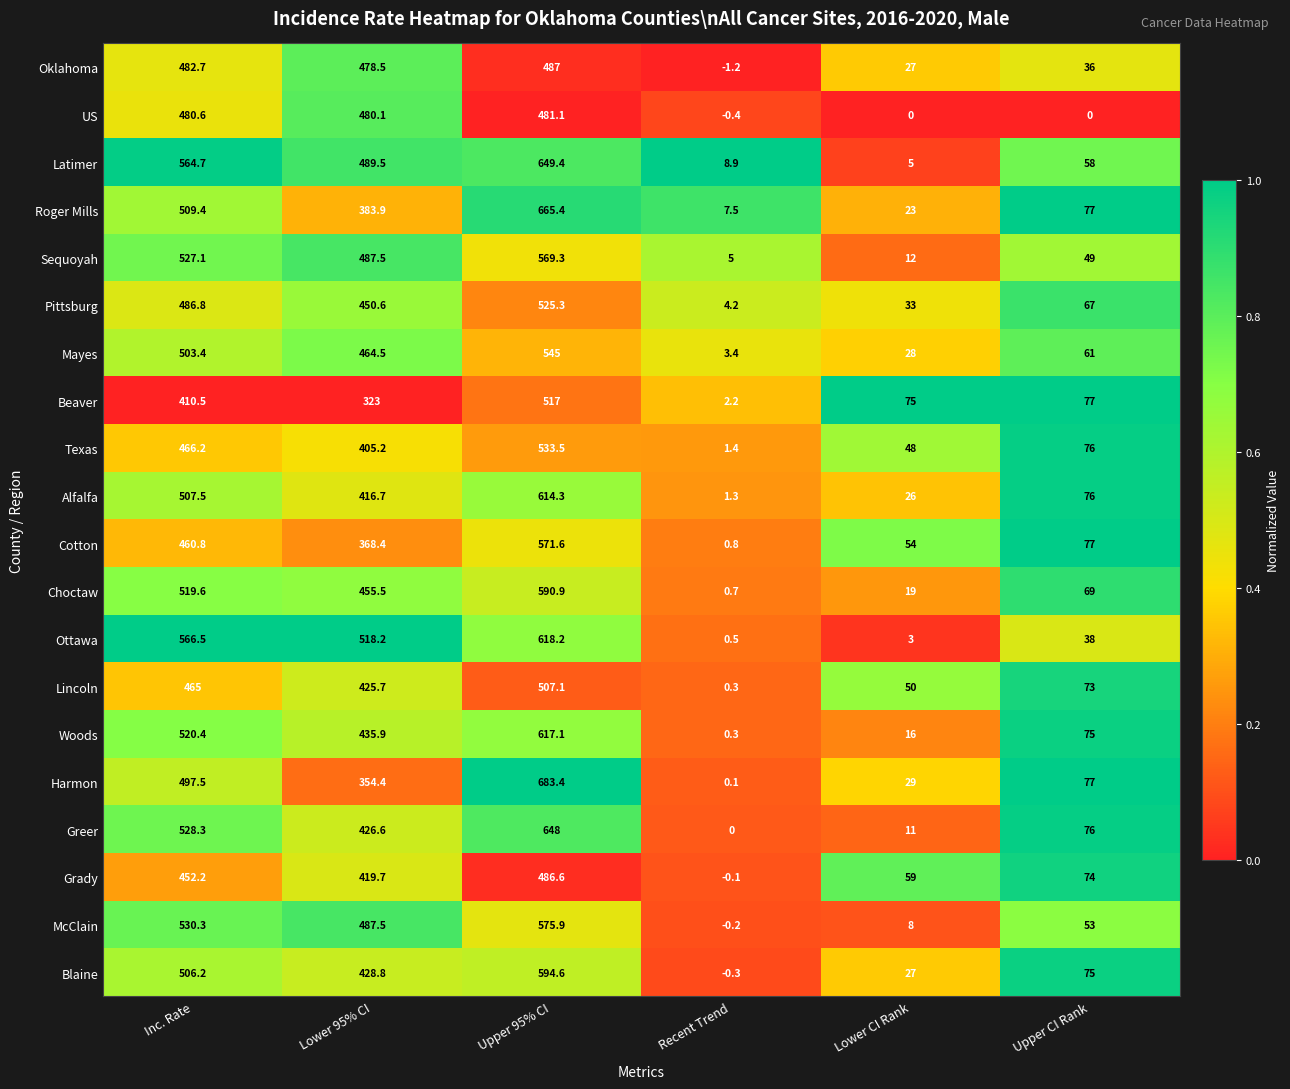

List the series in order of their peak value, highest first.

Harmon, Roger Mills, Latimer, Greer, Ottawa, Woods, Alfalfa, Blaine, Choctaw, McClain, Cotton, Sequoyah, Mayes, Texas, Pittsburg, Beaver, Lincoln, Oklahoma, Grady, US